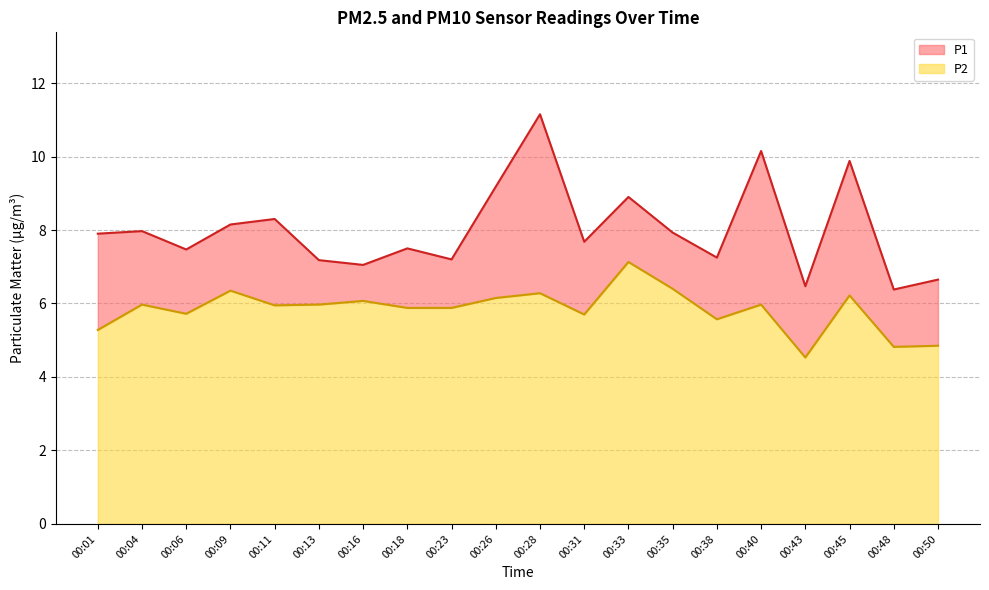

What is the difference between the P1 values at 00:06 and 00:50?

0.8